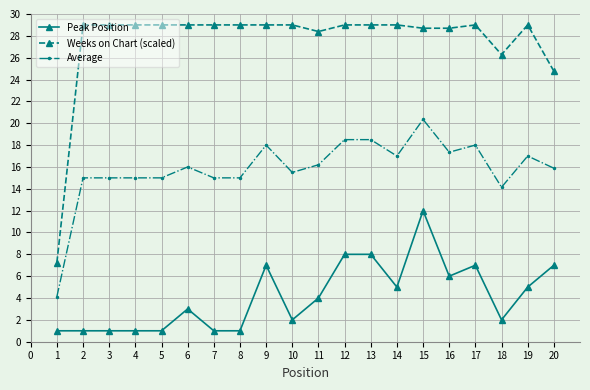

List the series in order of their overall mean, highest first.

Weeks on Chart (scaled), Average, Peak Position